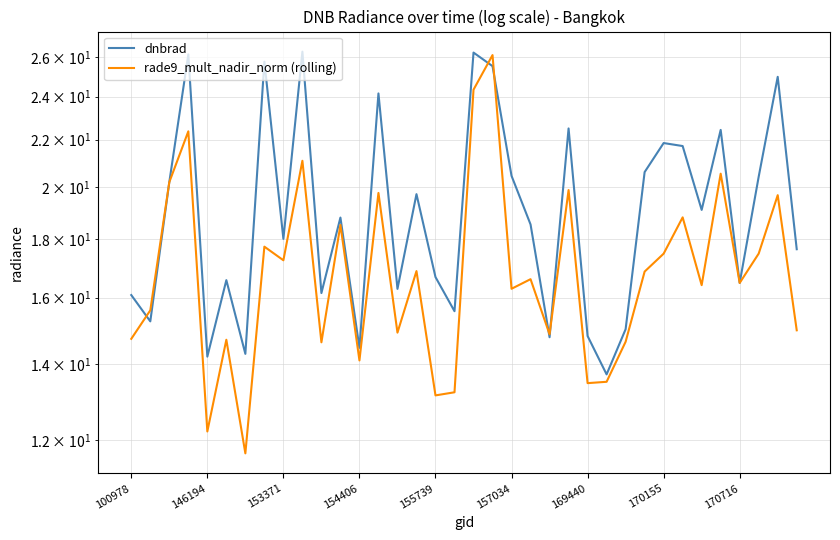

What is the difference between the highest and lowest values at 170155?

4.4